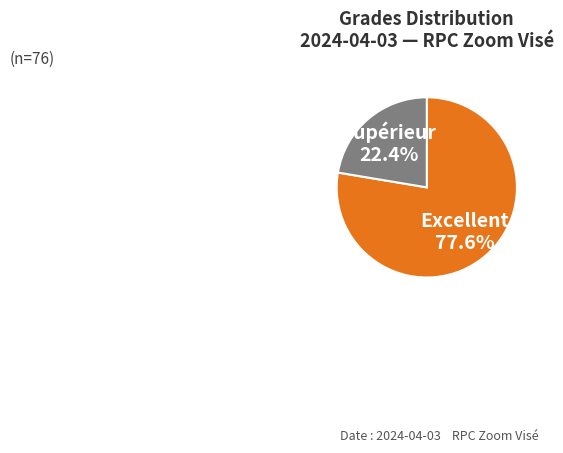

Is there a majority slice in this chart?

Yes